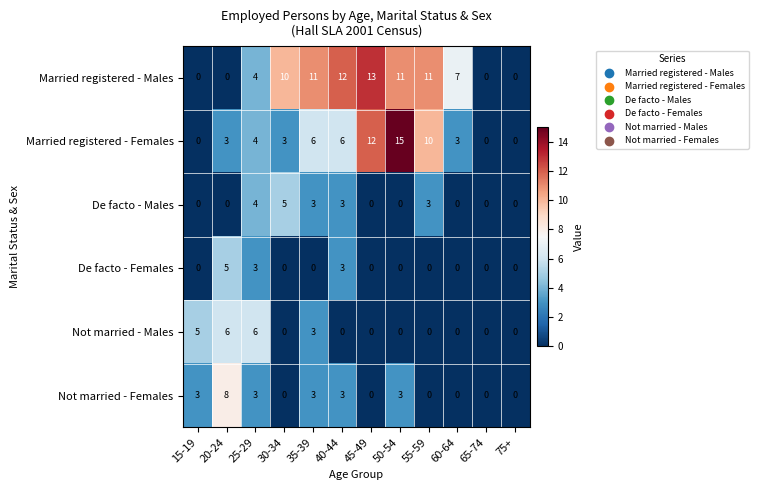

Between 35-39 and 50-54, which series saw the biggest shift?

Married registered - Females